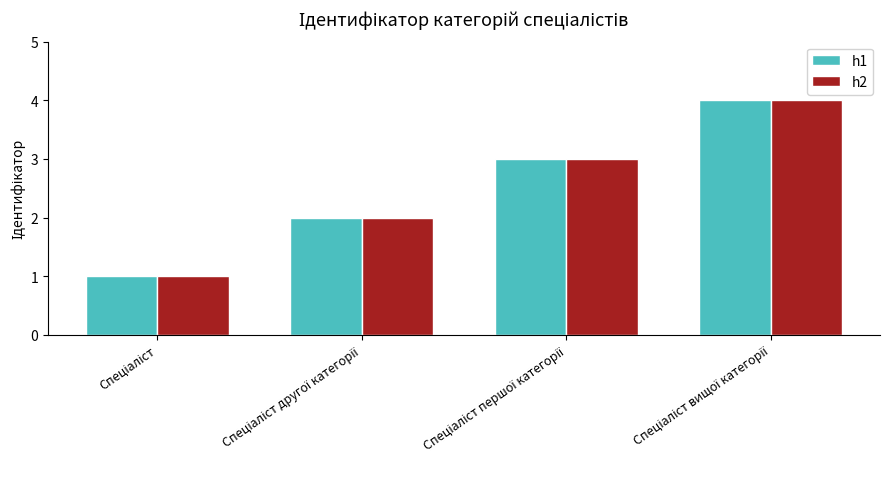

How many values in the h2 series are below 3?

2